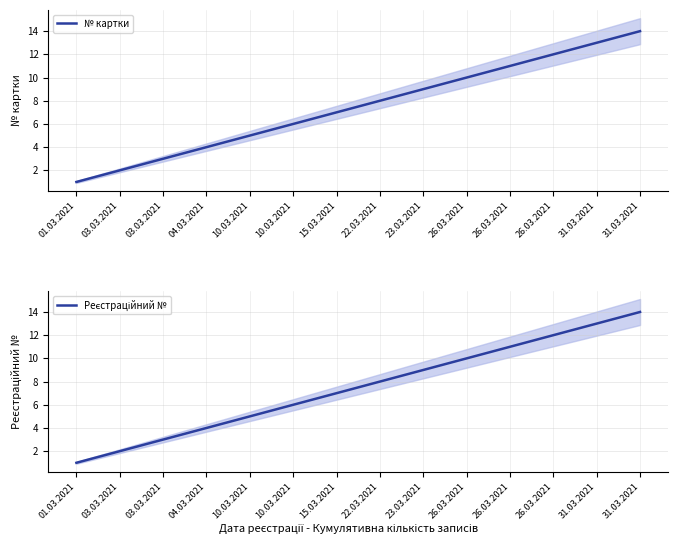

Reading right to left, transcribe all the data shown in this chart.

№ картки: 14	13	12	11	10	9	8	7	6	5	4	3	2	1
Рeєстраційний №: 14	13	12	11	10	9	8	7	6	5	4	3	2	1